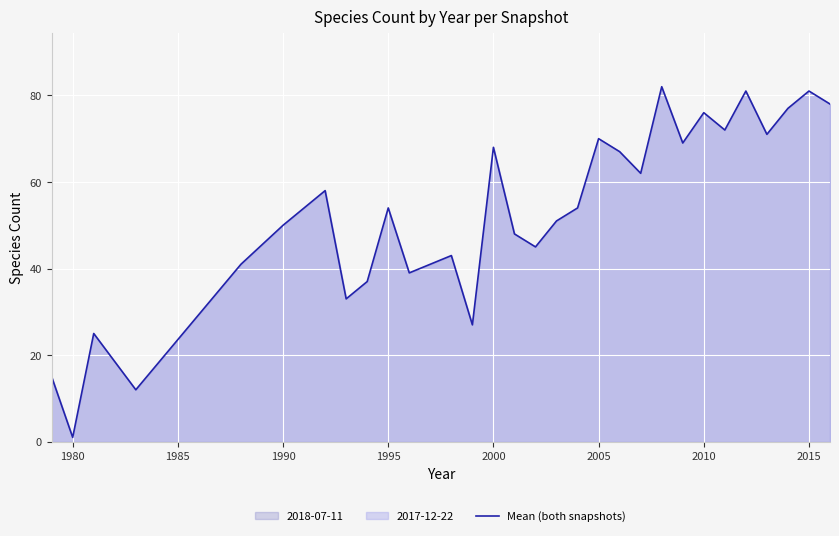

How many interior local valleys (lower than both neighbors) does the data have?

10